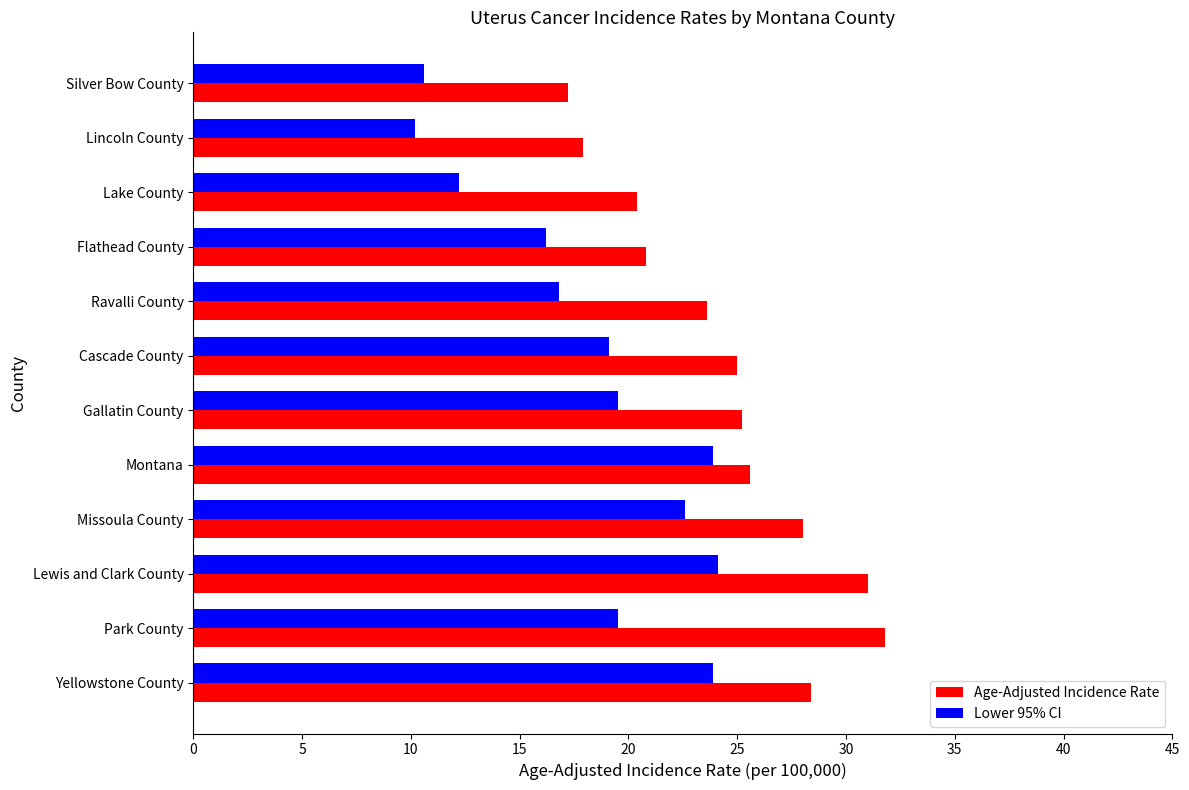

Which series has the largest total across all categories?

Age-Adjusted Incidence Rate